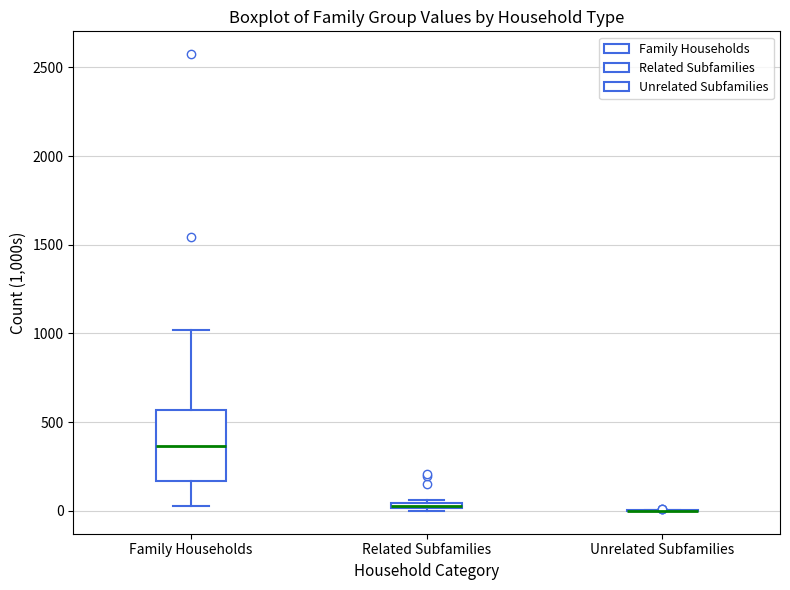

Where is the upper edge of the box for Family Households on the y-axis? The values are not printed on the chart, so give them approximately, as read against the axis.

550